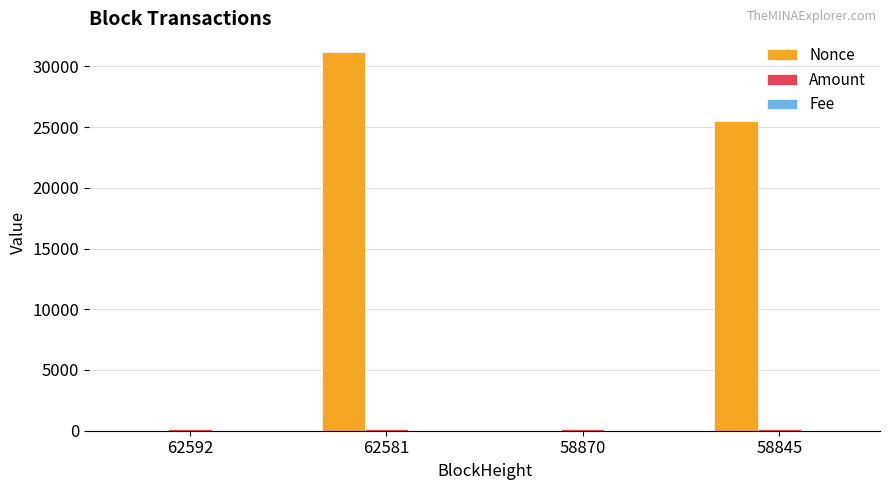

What is the greatest value displayed?

31158.0